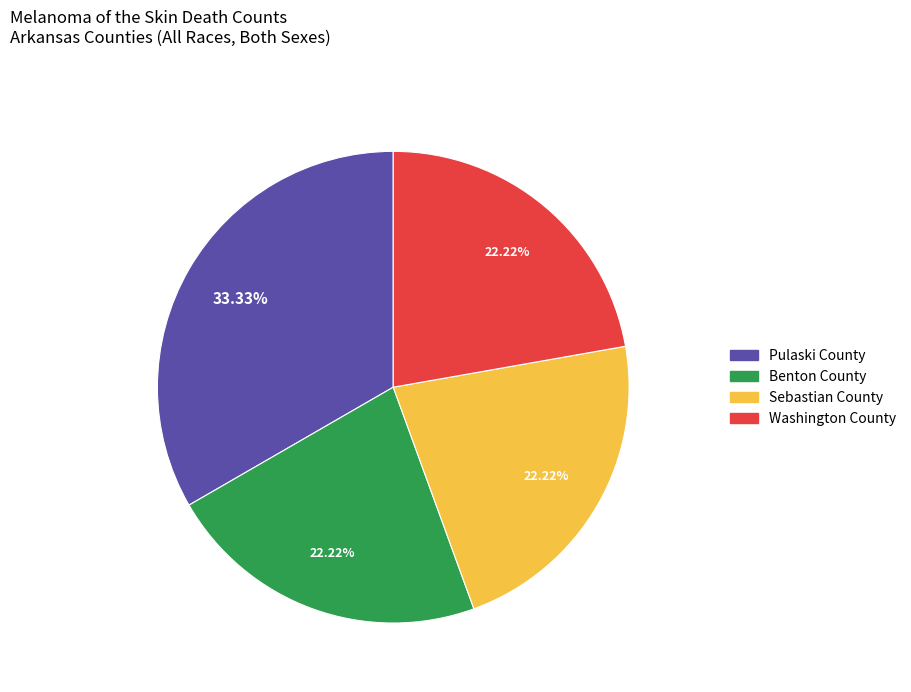

How many segments does this pie chart have?

4